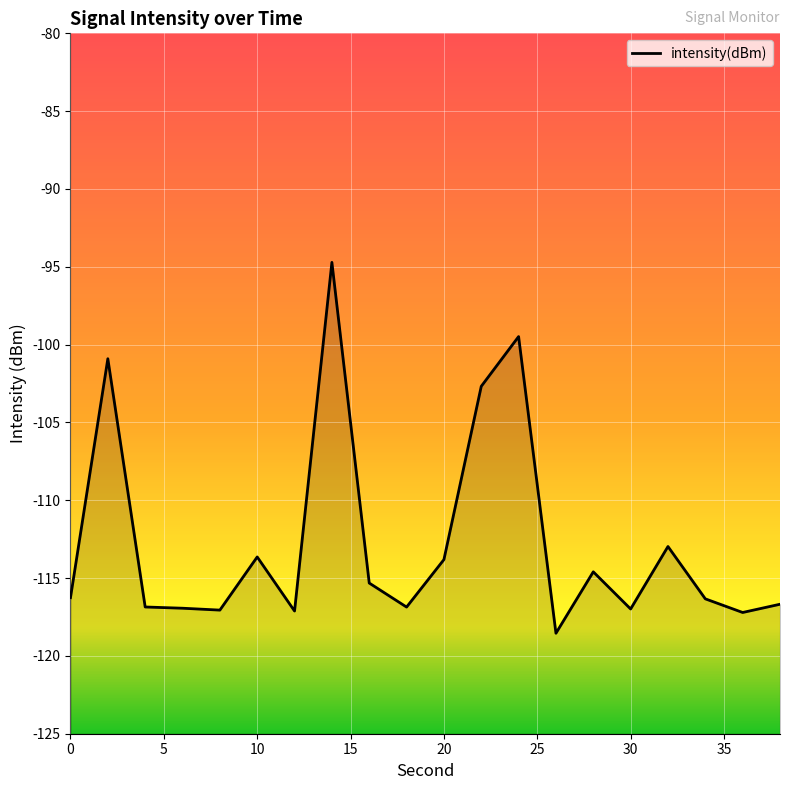

What is the difference between the maximum and minimum values?

23.8